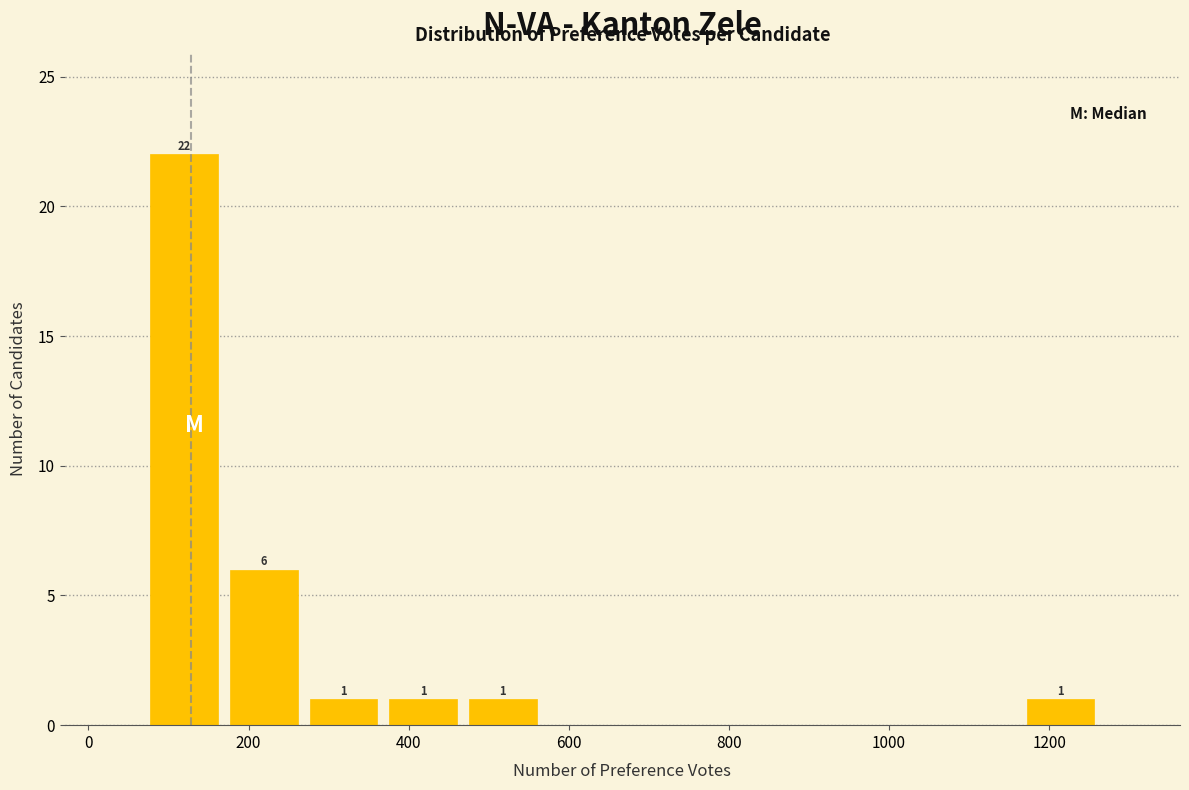

Over which range of the x-axis is the bar tallest?

80 to 160